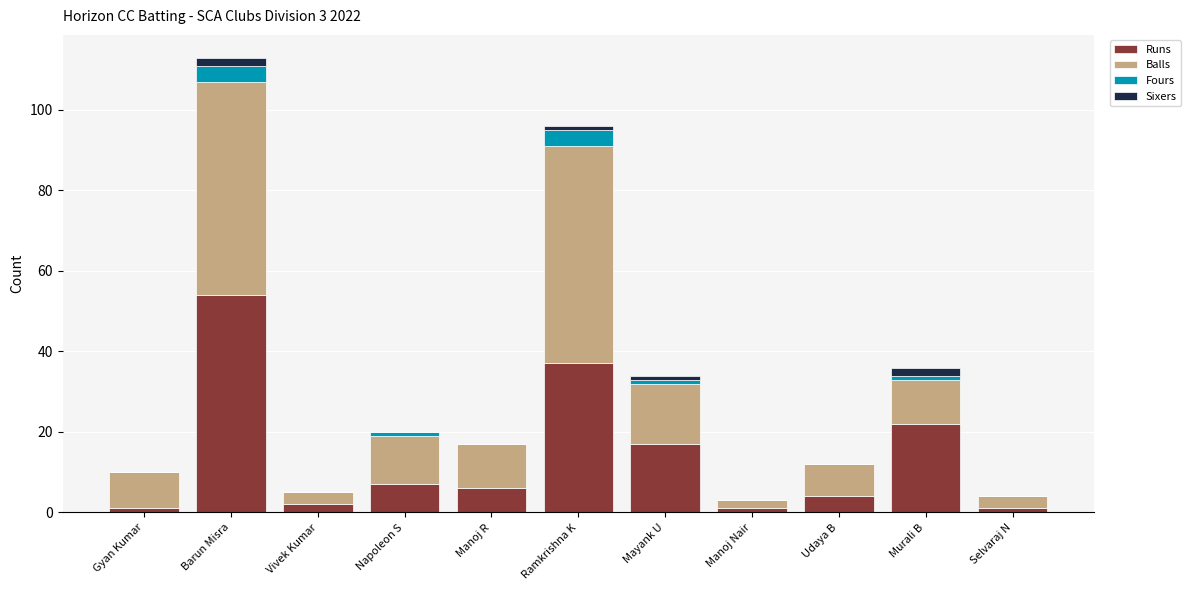

At which category is the sum across all series the highest?

Barun Misra